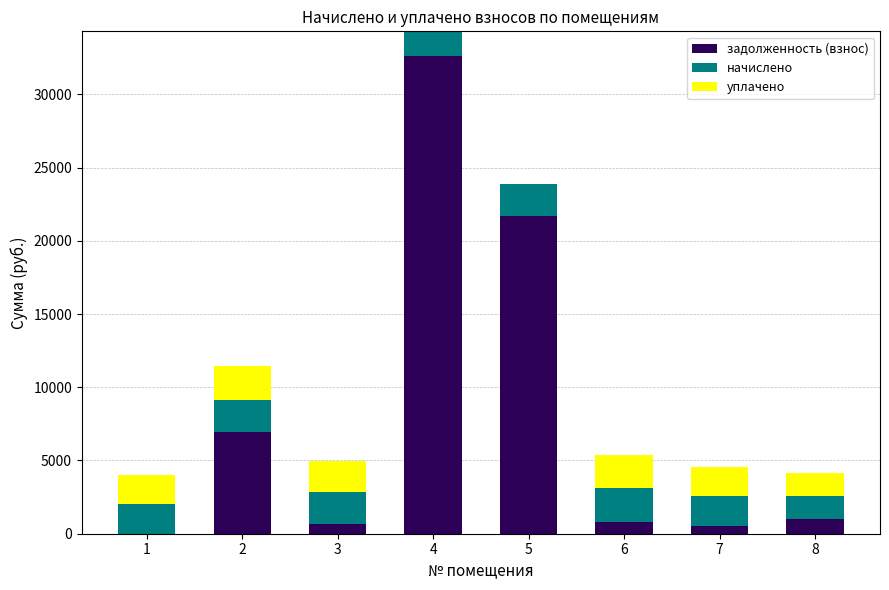

What is the sum of all задолженность (взнос) values?

64312.4